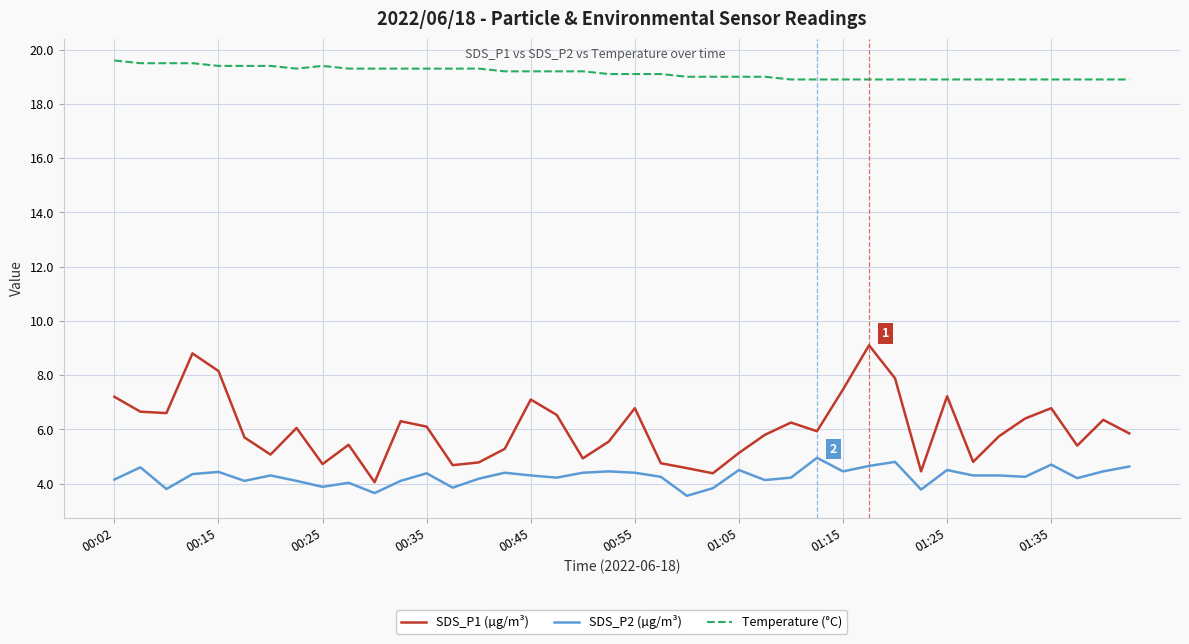

What is the difference between the maximum and minimum values in the SDS_P2 (µg/m³) series?

1.4